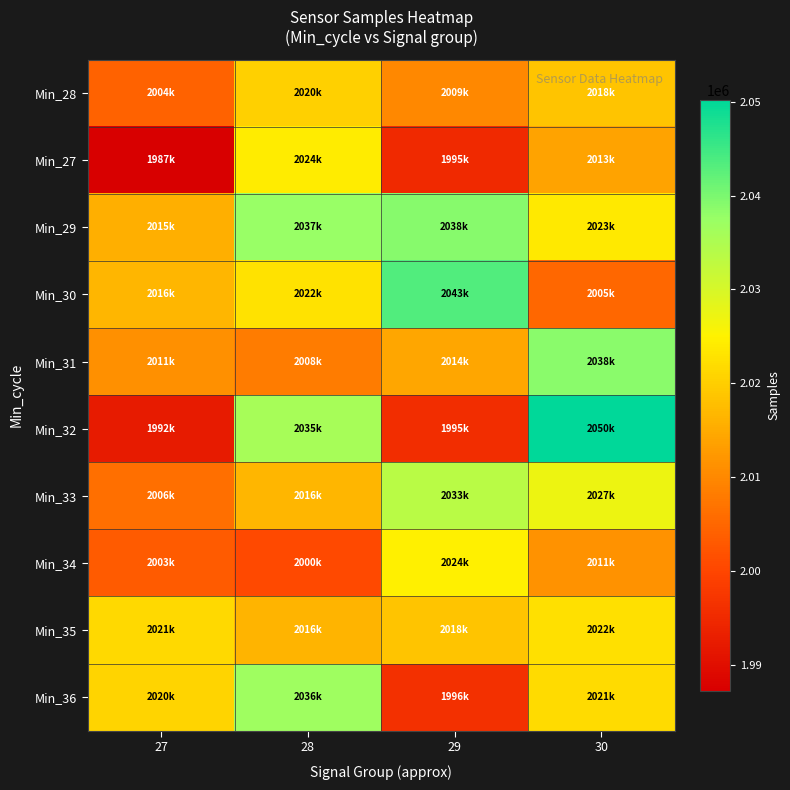

Which series changed the most between 28 and 29?

Min_36